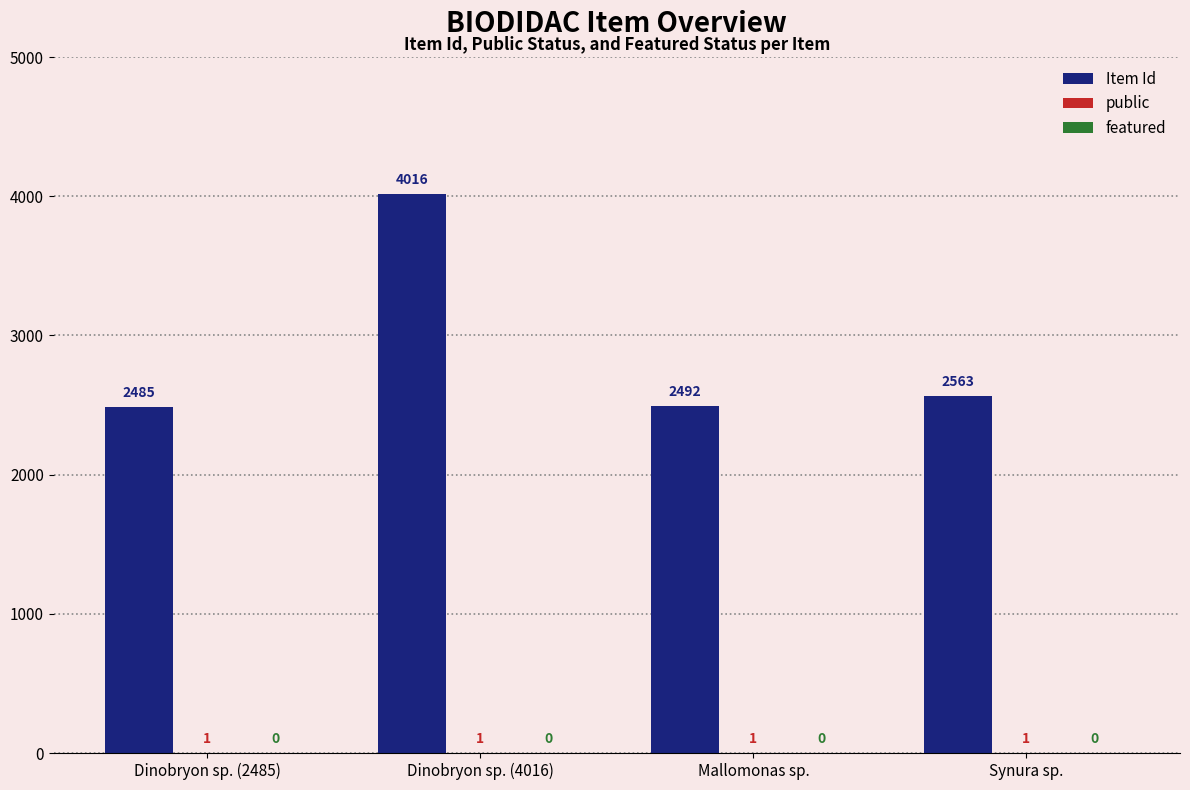

Which label corresponds to the largest value in the chart?

Dinobryon sp. (4016)